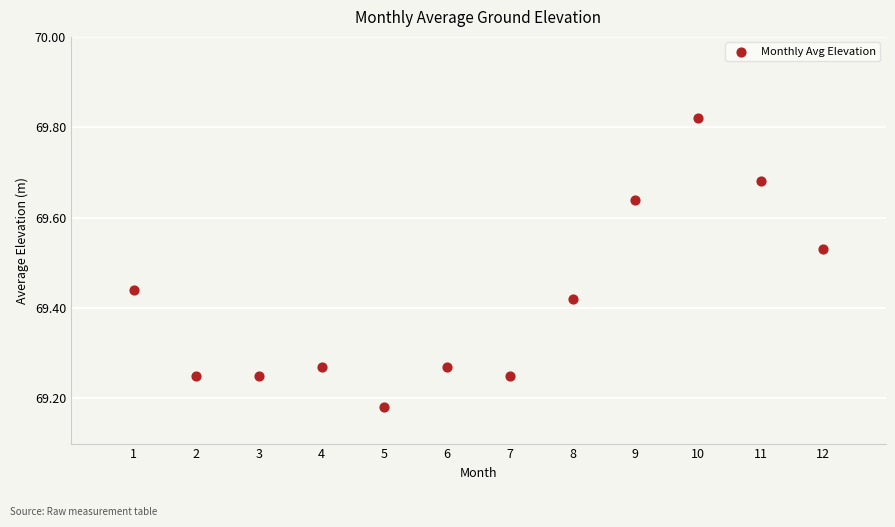

What is the range of Y values (max minus min)?

0.6